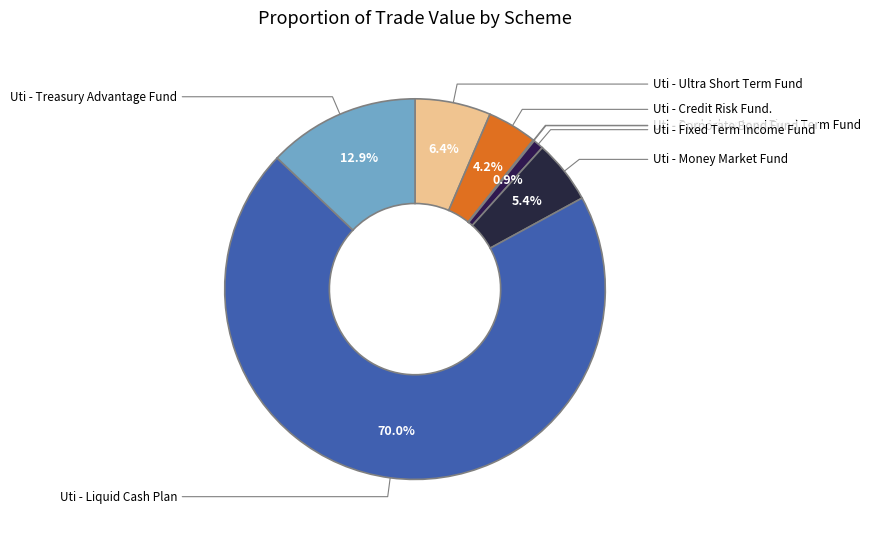

True or false: Uti - Treasury Advantage Fund accounts for 26% of the total.

False